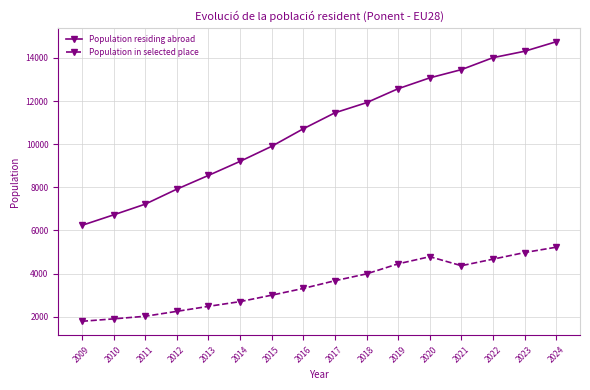

How many distinct data groups are displayed?

2